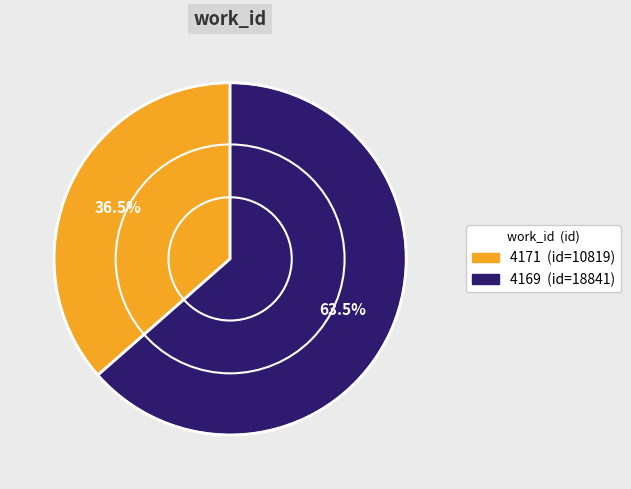

What is the largest slice in the pie chart?

4169